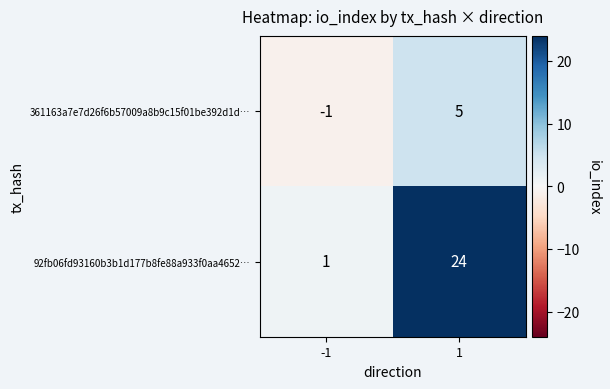

List the series in order of their peak value, lowest first.

361163a7e7d26f6b57009a8b9c15f01be392d1d…, 92fb06fd93160b3b1d177b8fe88a933f0aa4652…